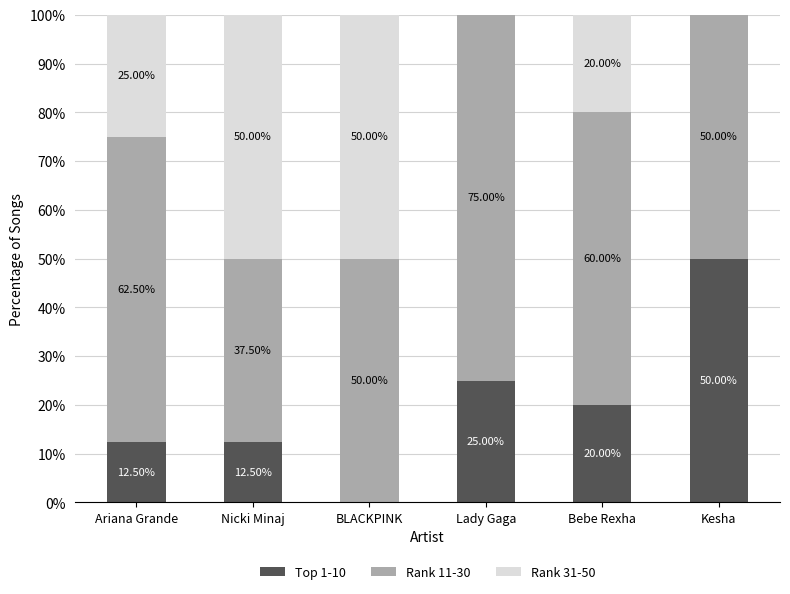

What is the total value across all series at BLACKPINK?

100.0